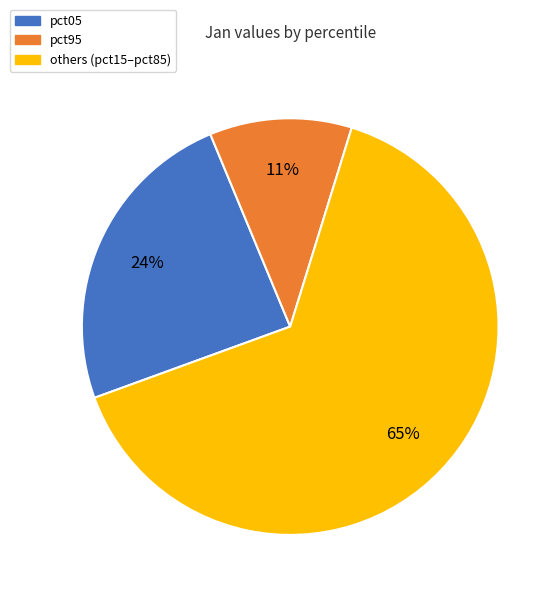

To the nearest percent, what is the average slice percentage?

33%